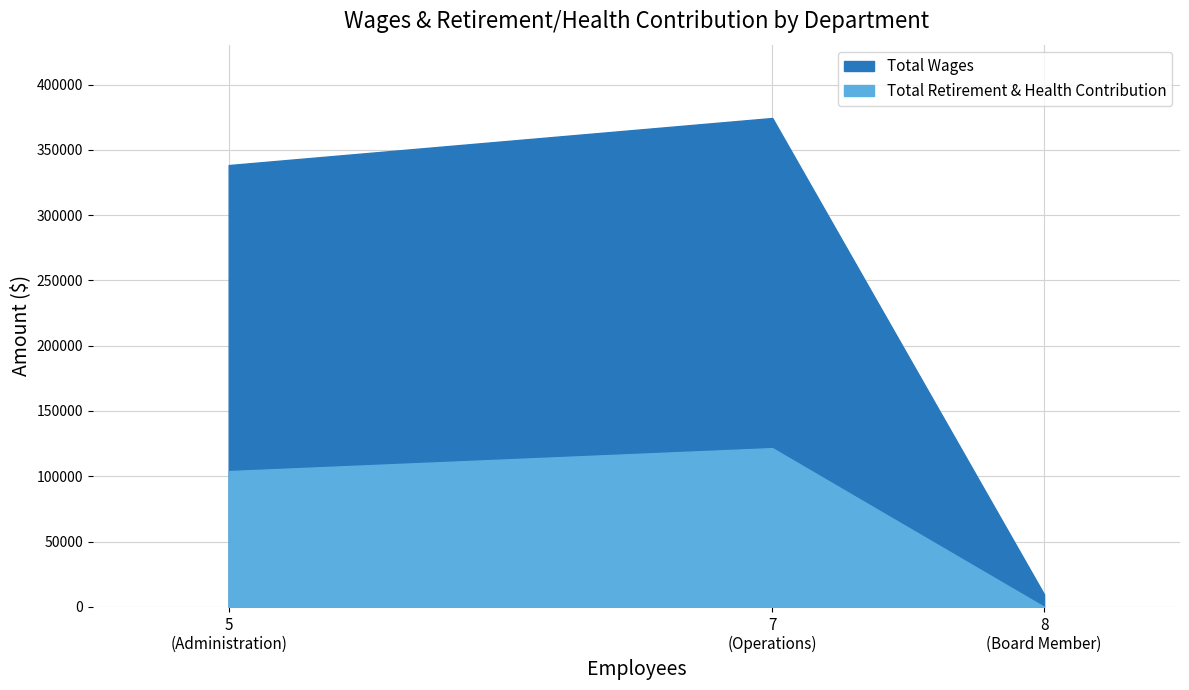

True or false: Total Retirement & Health Contribution has a value of 121549 at Operations.

True